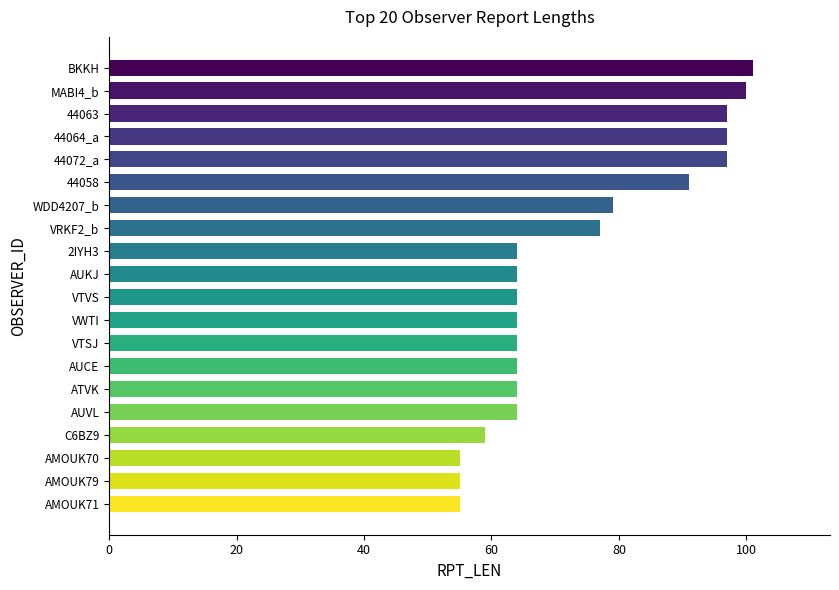

What is the change in value from AMOUK70 to VRKF2_b?

+22